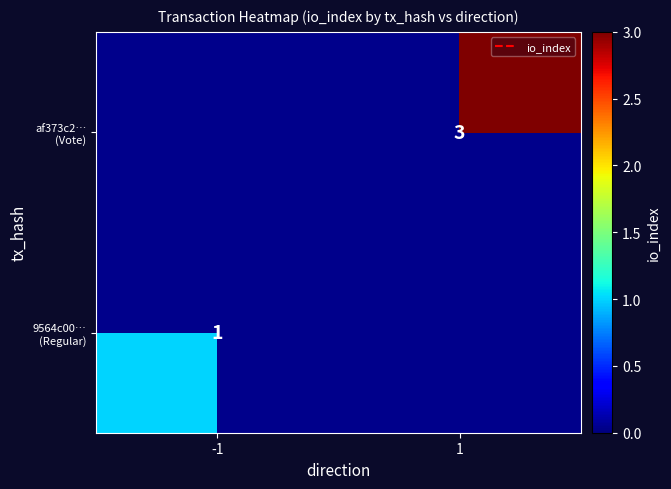

Count the number of data series in this chart.

2